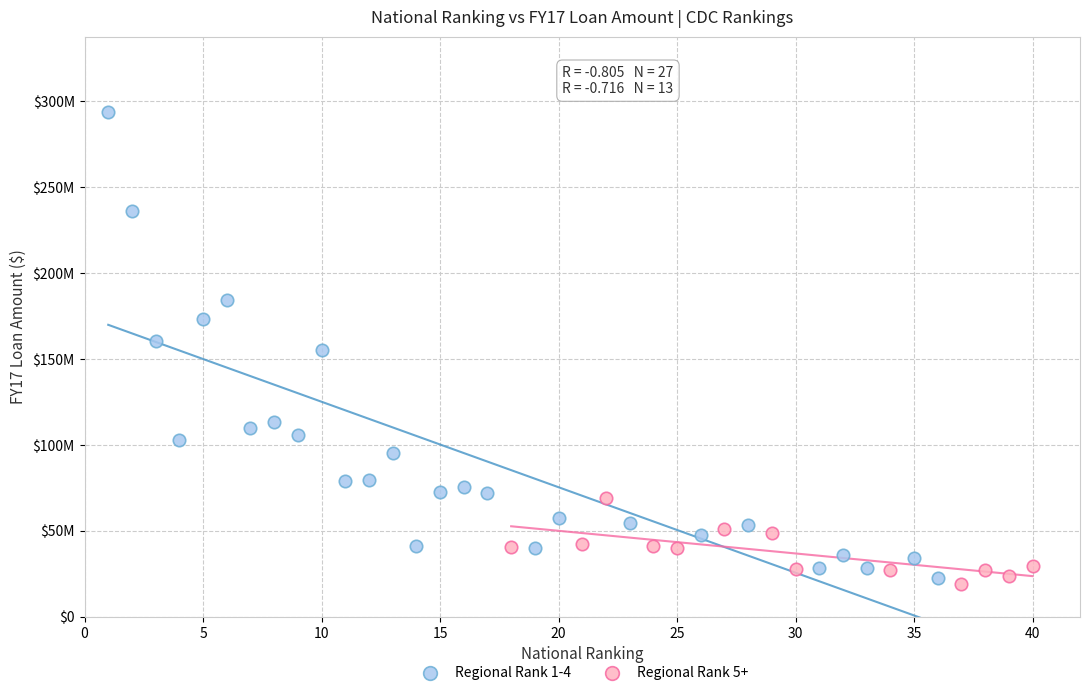

What are all the series names shown in the legend?

Regional Rank 1-4, Regional Rank 5+